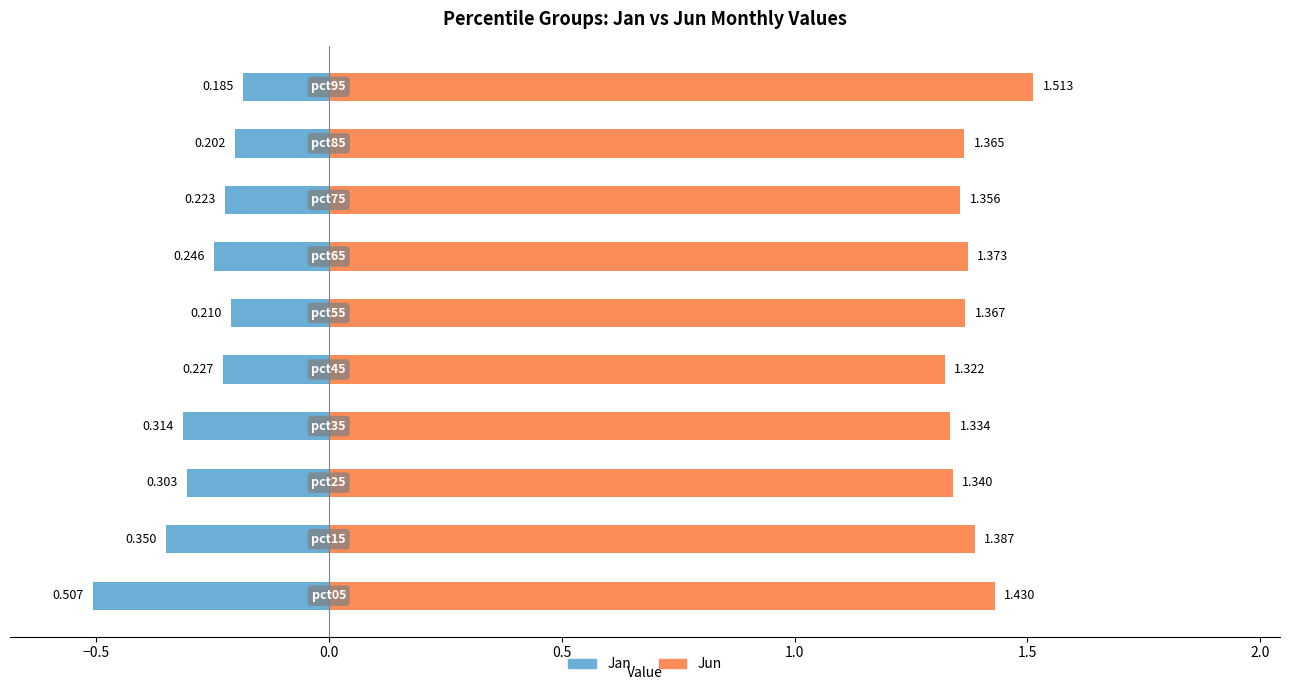

Count the Jun values in the range 1 to 2.

10